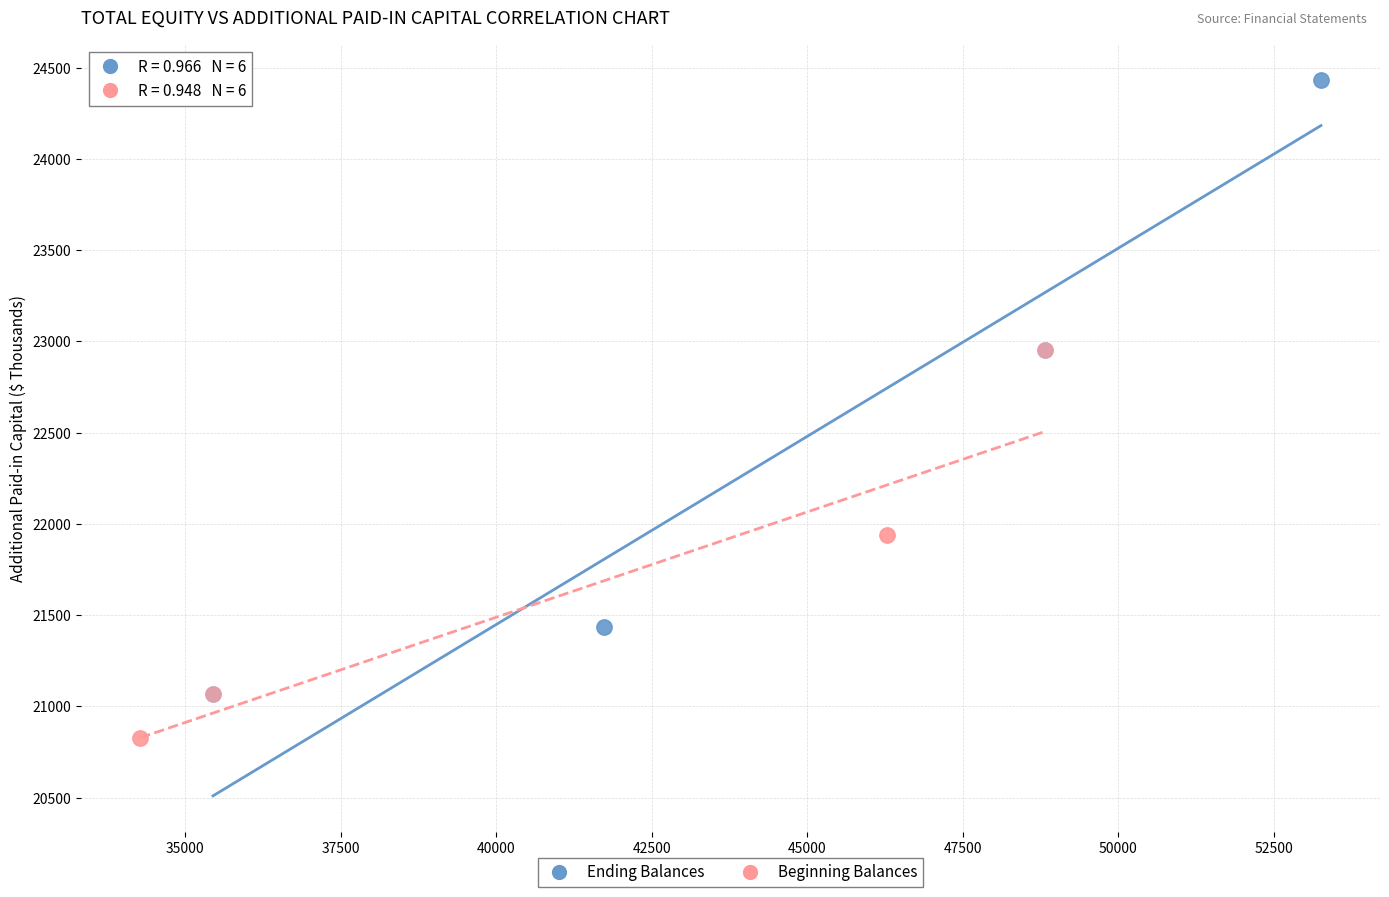

Which series contains the lowest Y value?

Beginning Balances